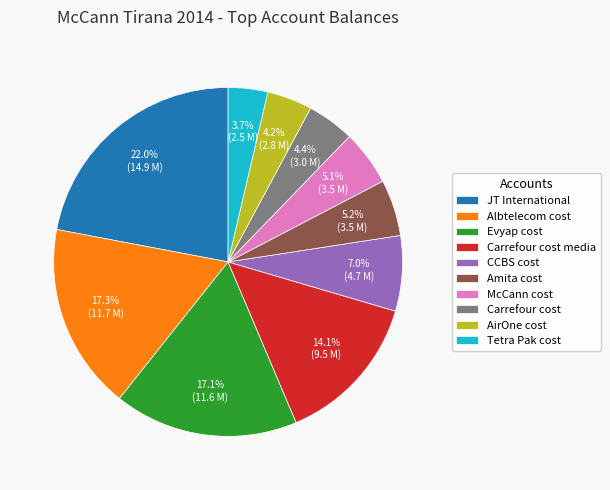

Which has a higher value, Carrefour cost or Amita cost?

Amita cost